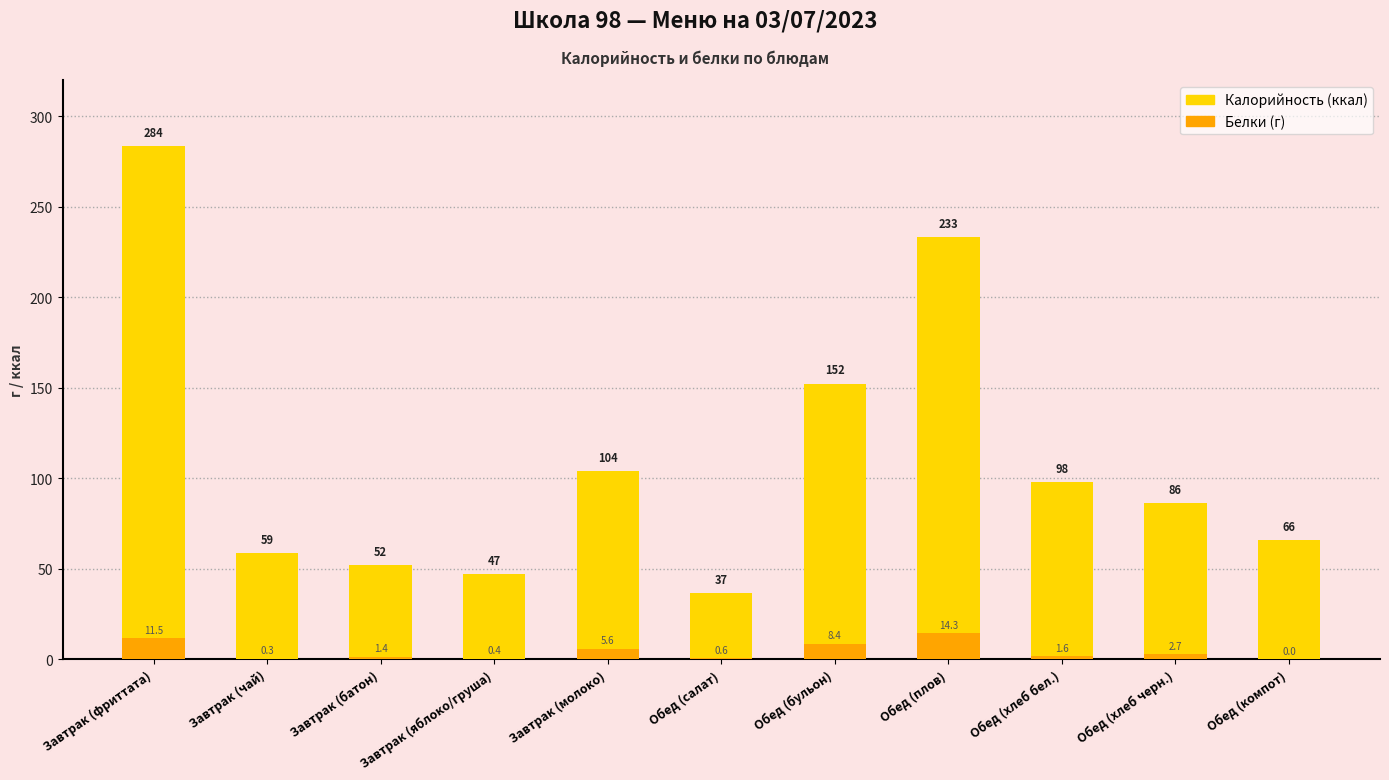

Is the value of Белки at Обед (бульон) greater than the value of Калорийность at Завтрак (чай)?

No